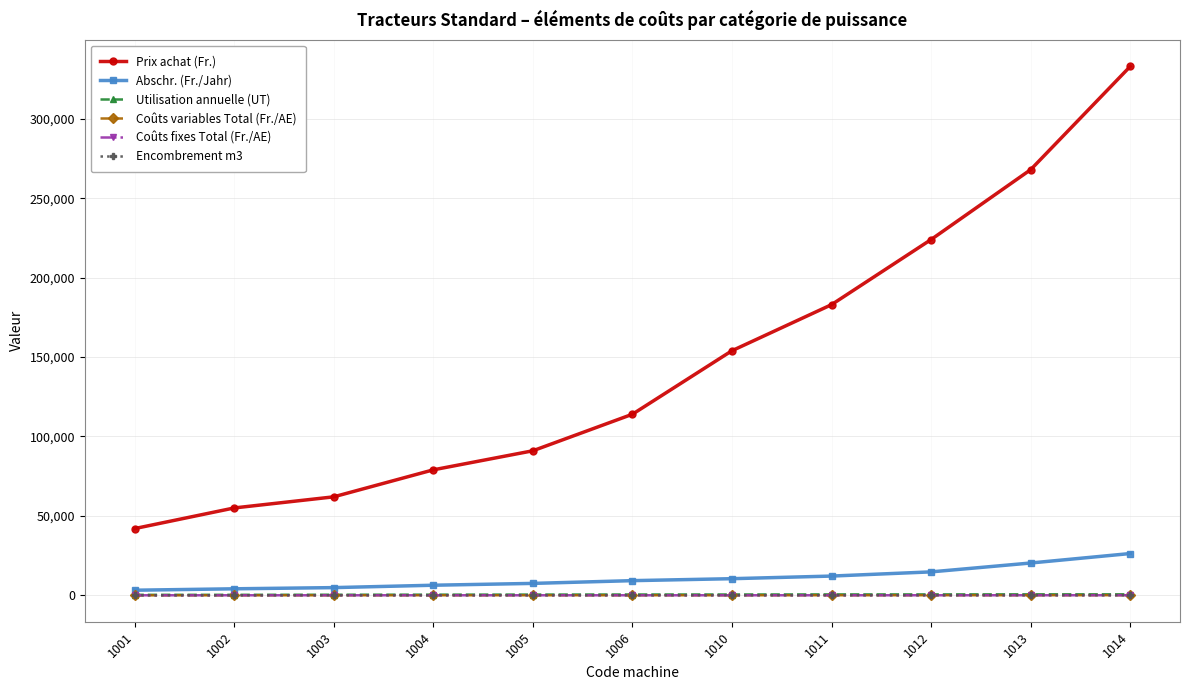

How many categories are shown in the chart?

11